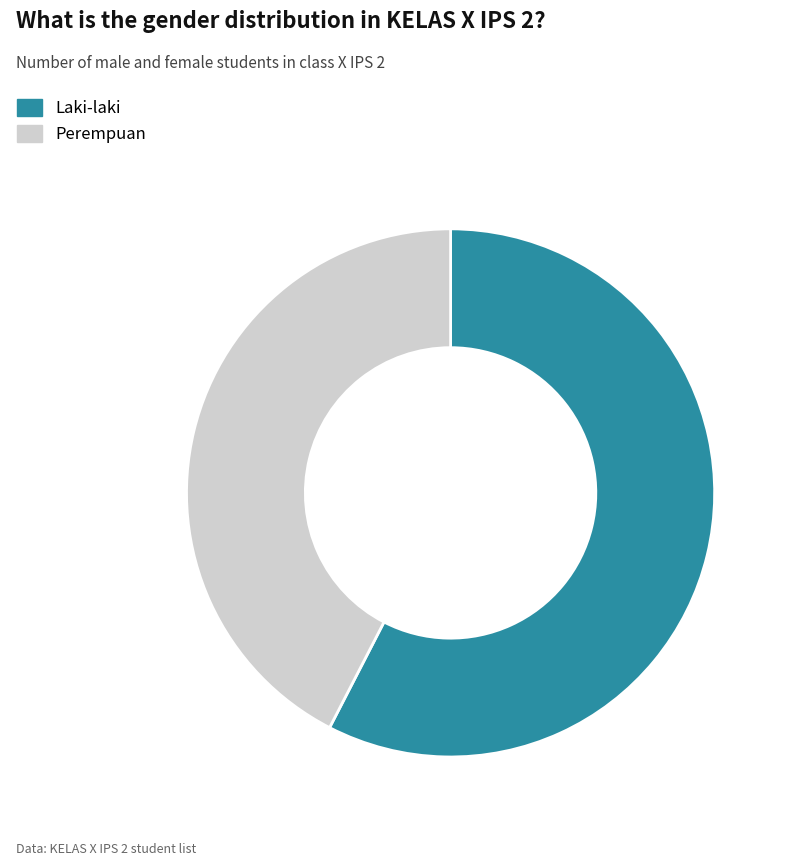

To the nearest percent, what is the average slice percentage?

50%